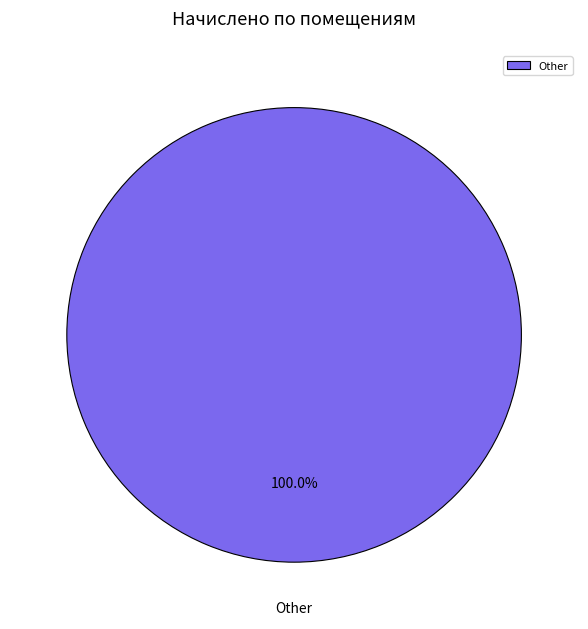

How many slices are in this pie chart?

1